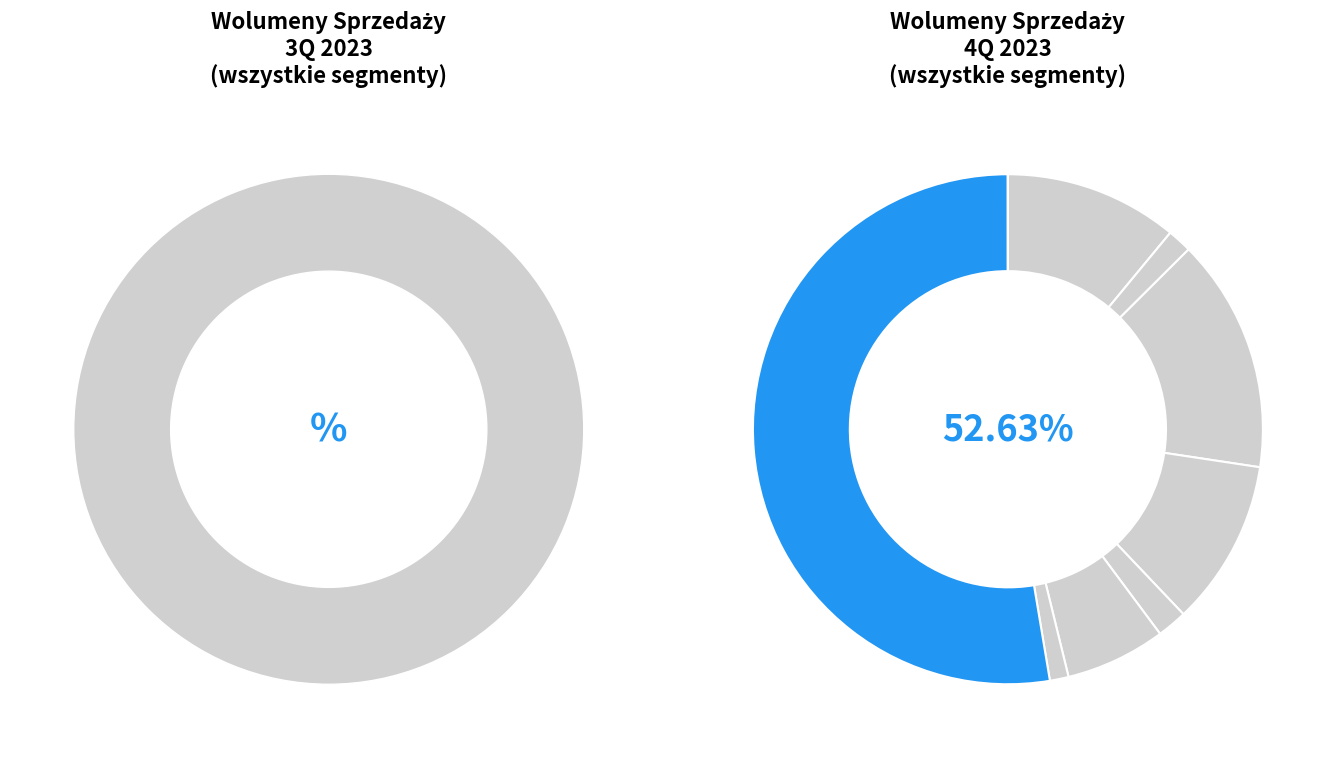

What is the largest slice in the pie chart?

Terminale